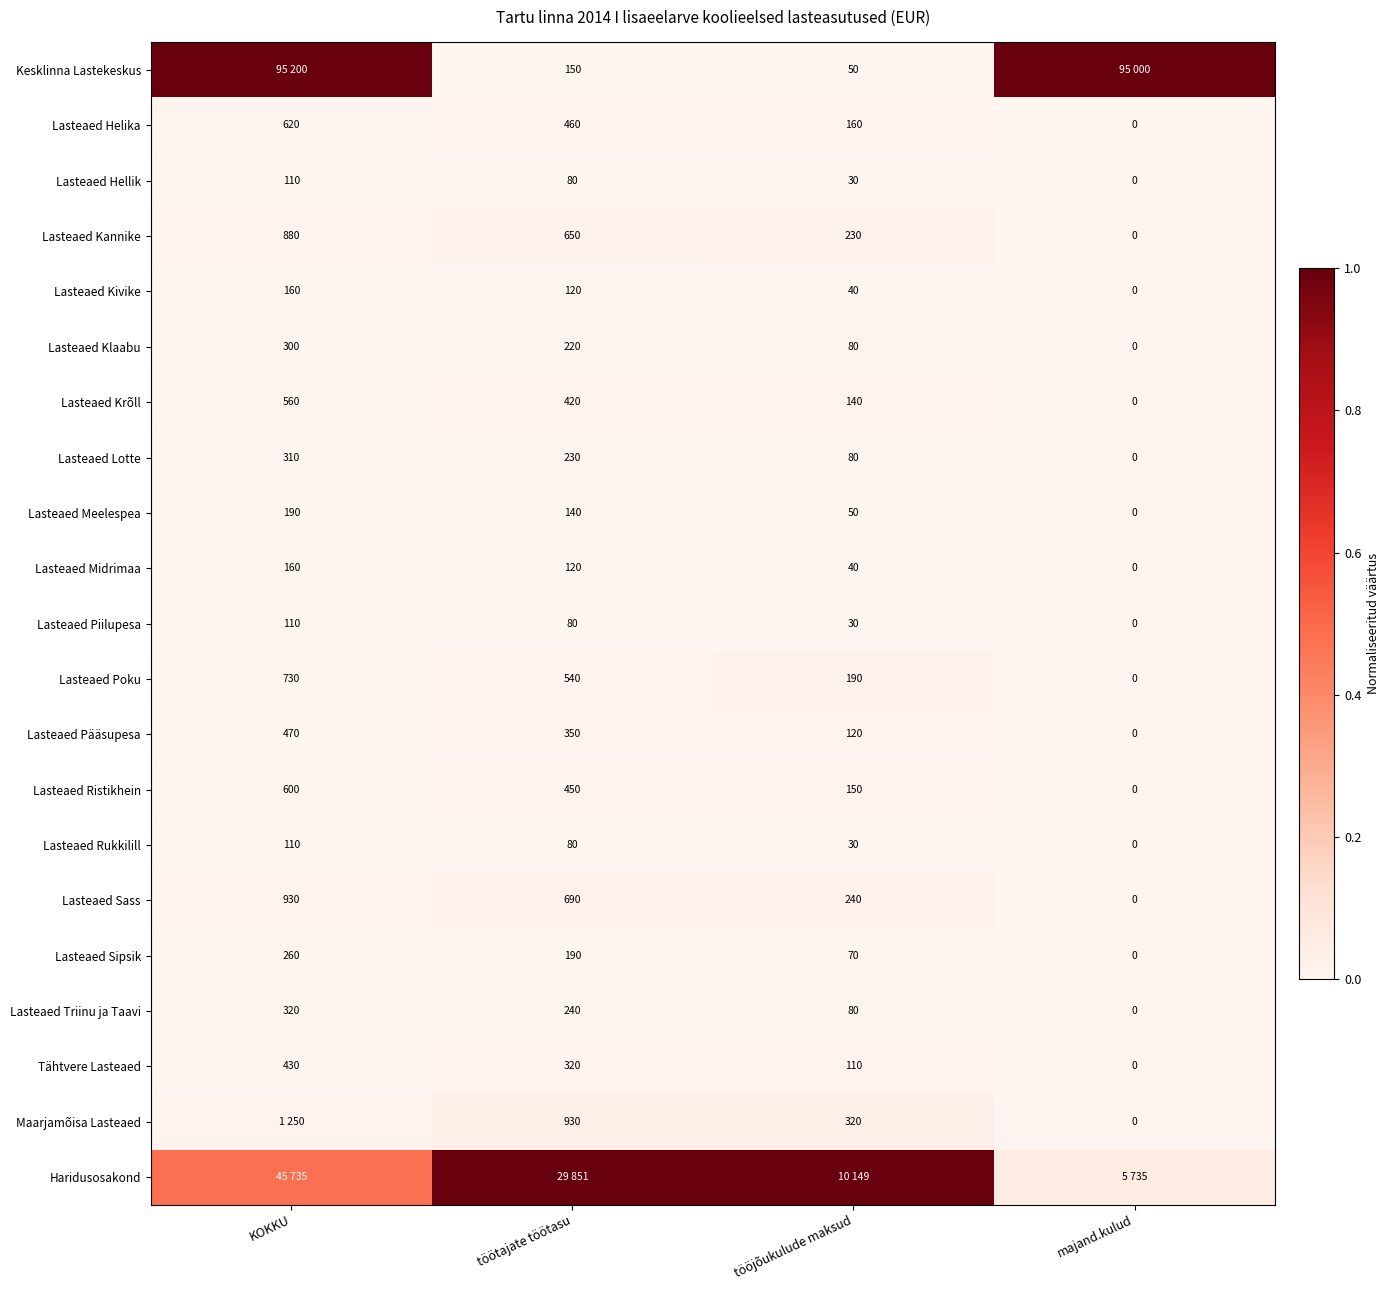

Where does the Lasteaed Triinu ja Taavi series first go above 240?

KOKKU